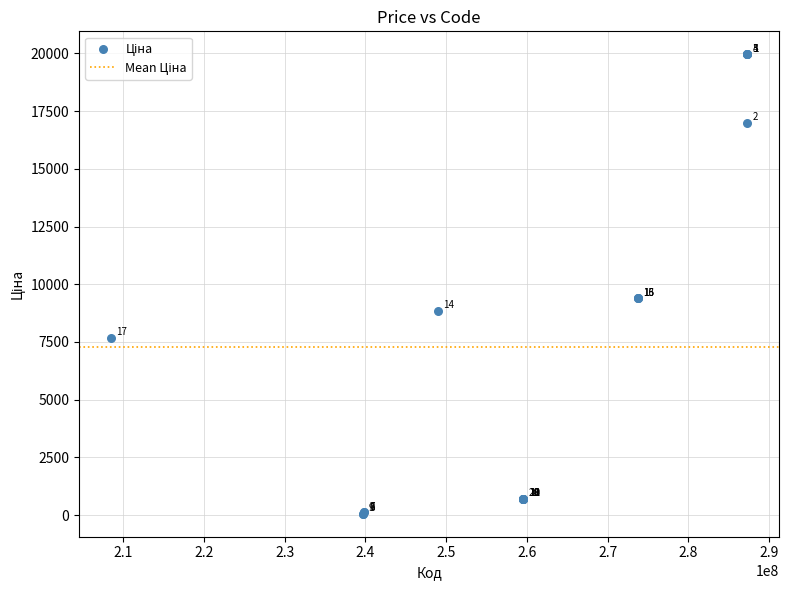

What Y value in the scatter plot is closest to 10010?

9384.0